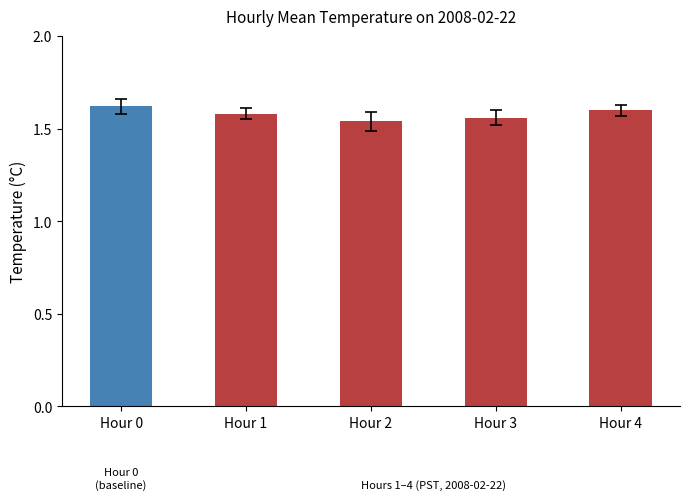

Is it true that the value at Hour 3 is 2.6?

False